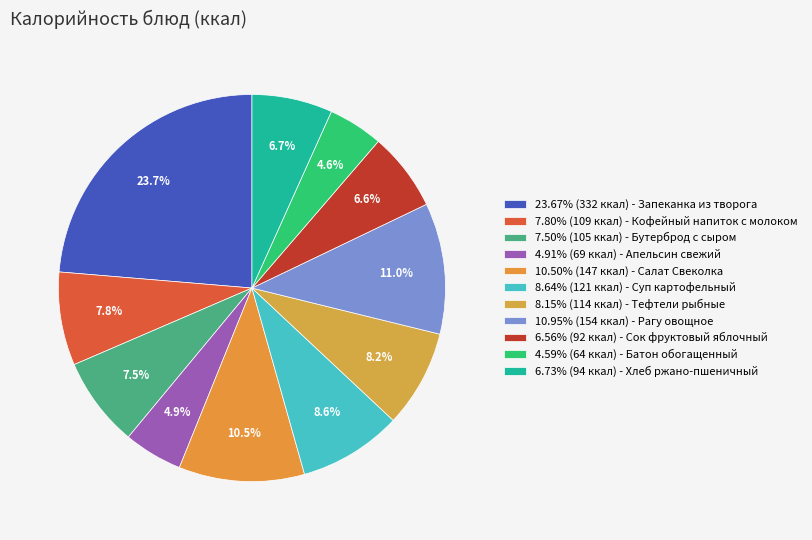

How many slices are in this pie chart?

11